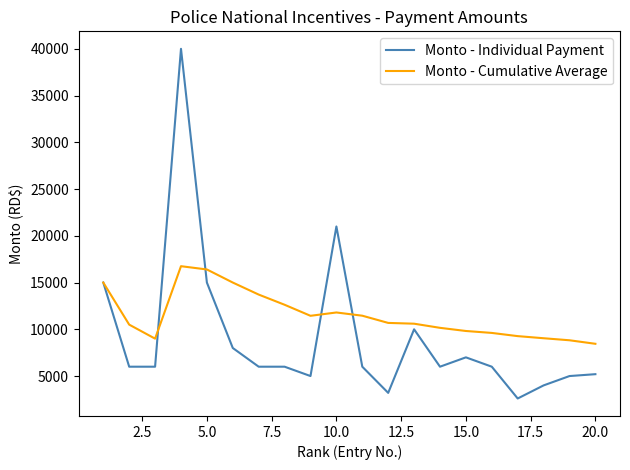

What is the minimum value for Monto - Individual Payment?

2600.0